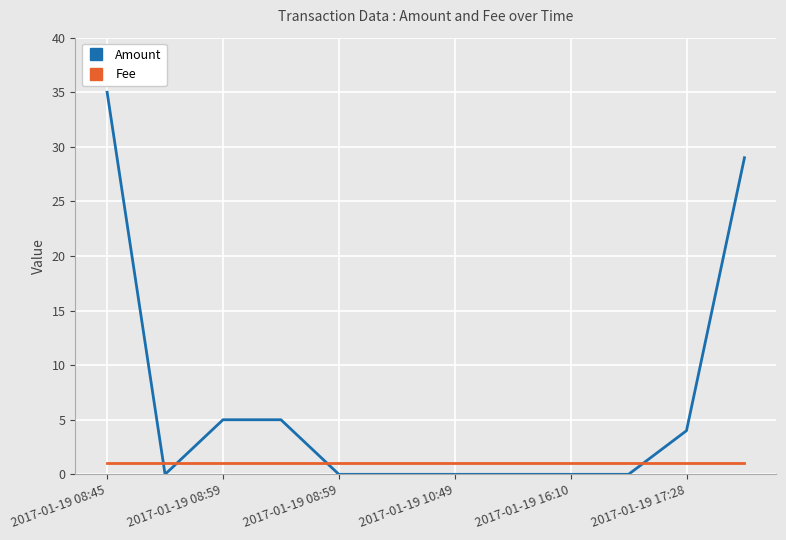

What is the maximum value shown in the chart?

35